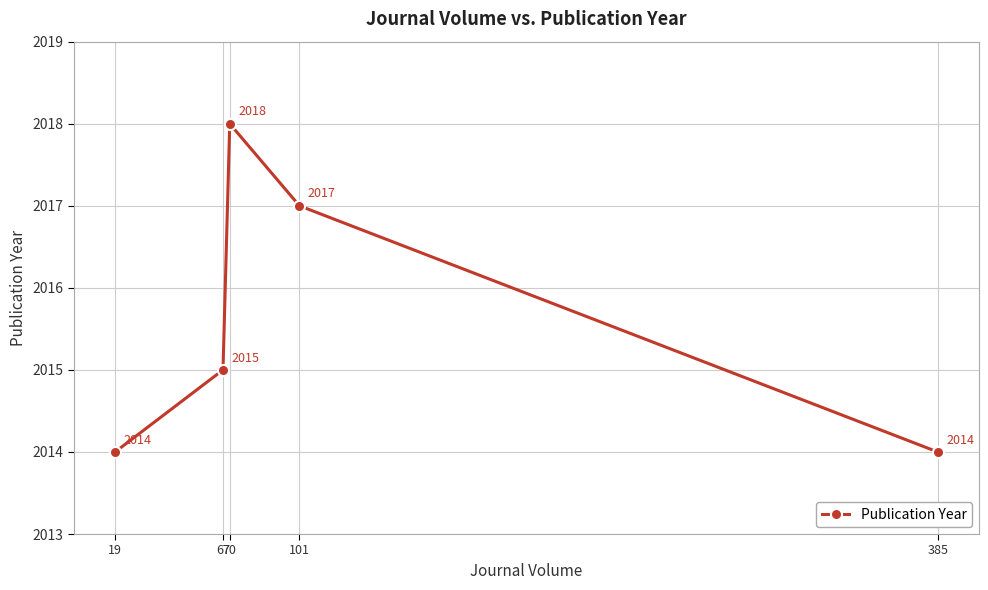

How many data points are less than 2015?

2